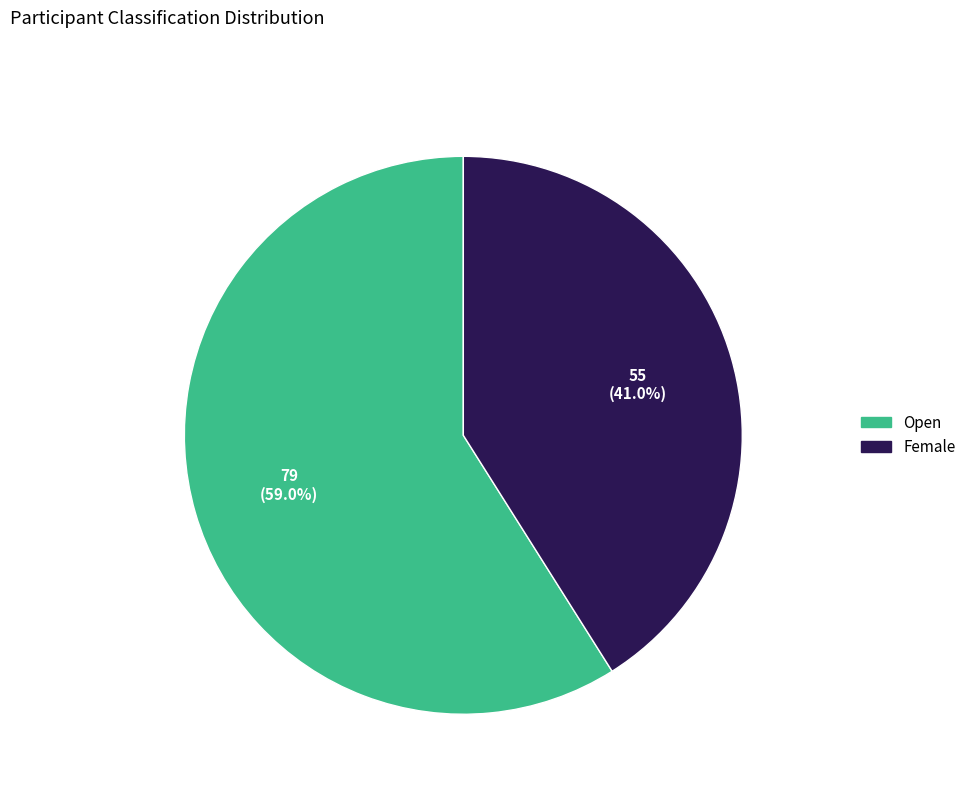

The Female slice represents 41% of the pie. True or false?

True